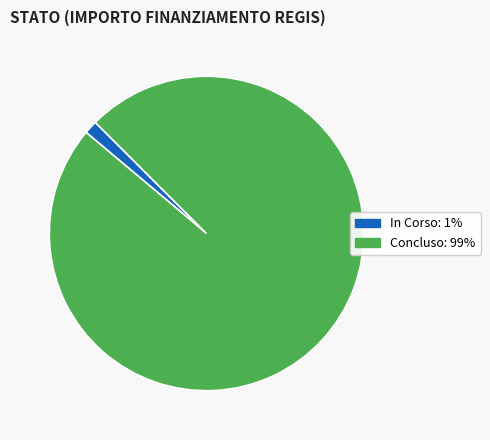

How many slices are in this pie chart?

2